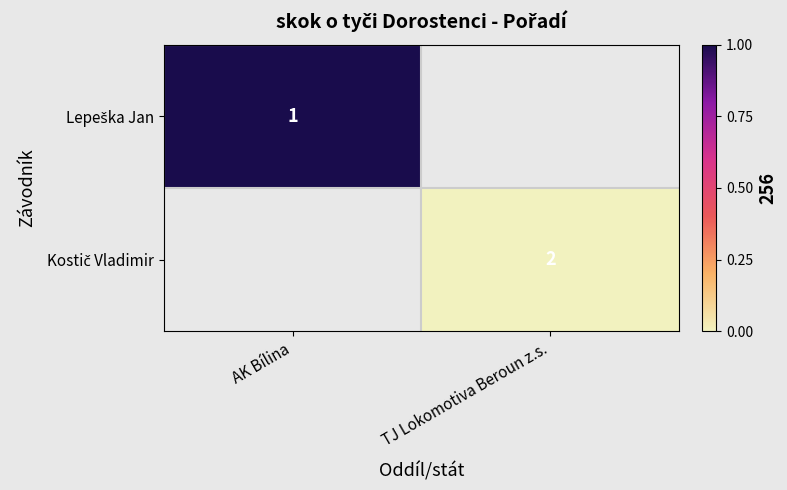

What is the lowest value of the Lepeška Jan series?

1.0